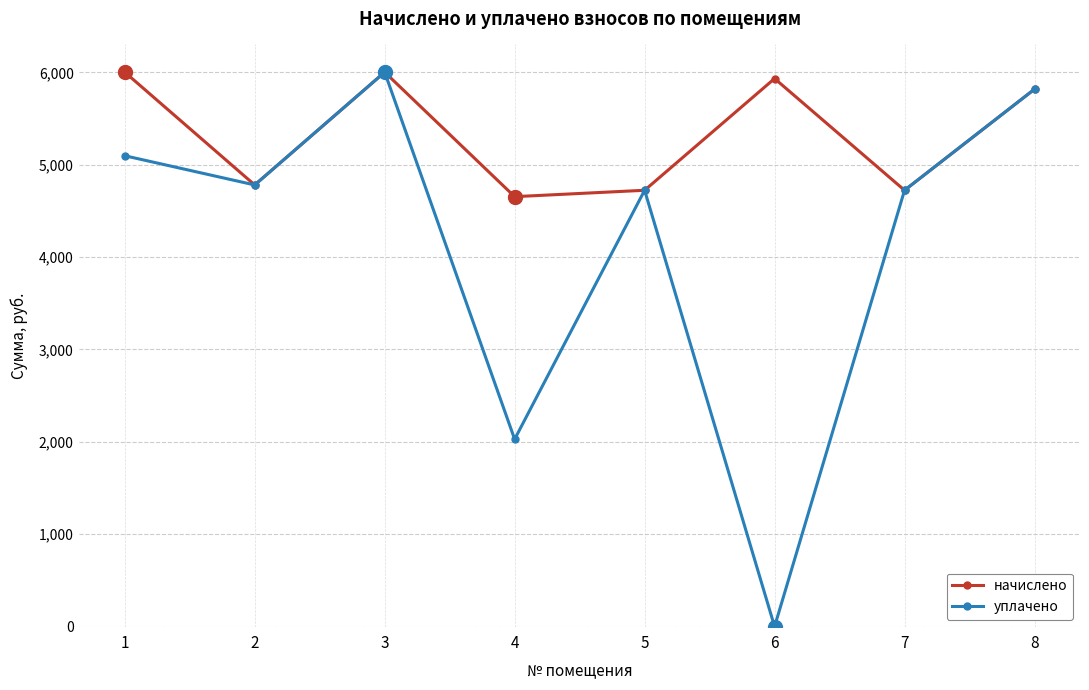

Where is the first local maximum for уплачено?

3